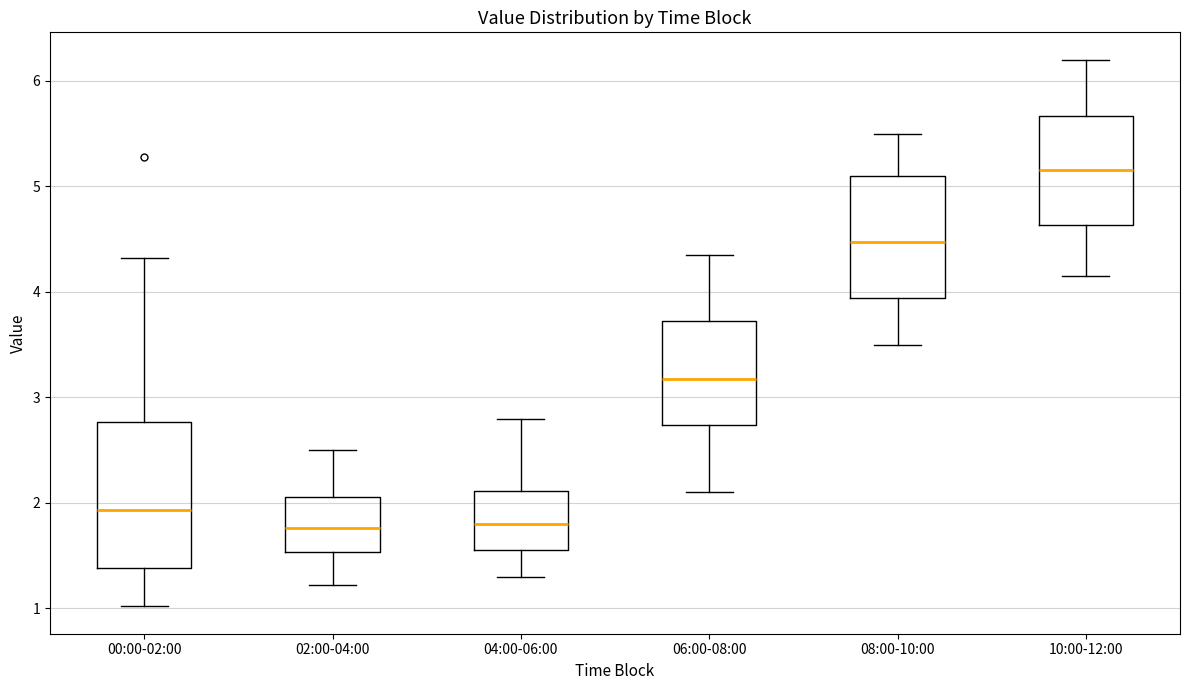

Where is the lower edge of the box for 10:00-12:00 on the y-axis? The values are not printed on the chart, so give them approximately, as read against the axis.

4.6